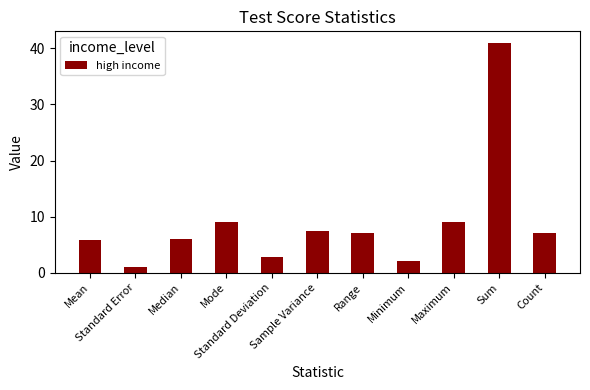

At which label does the data first exceed 7?

Mode